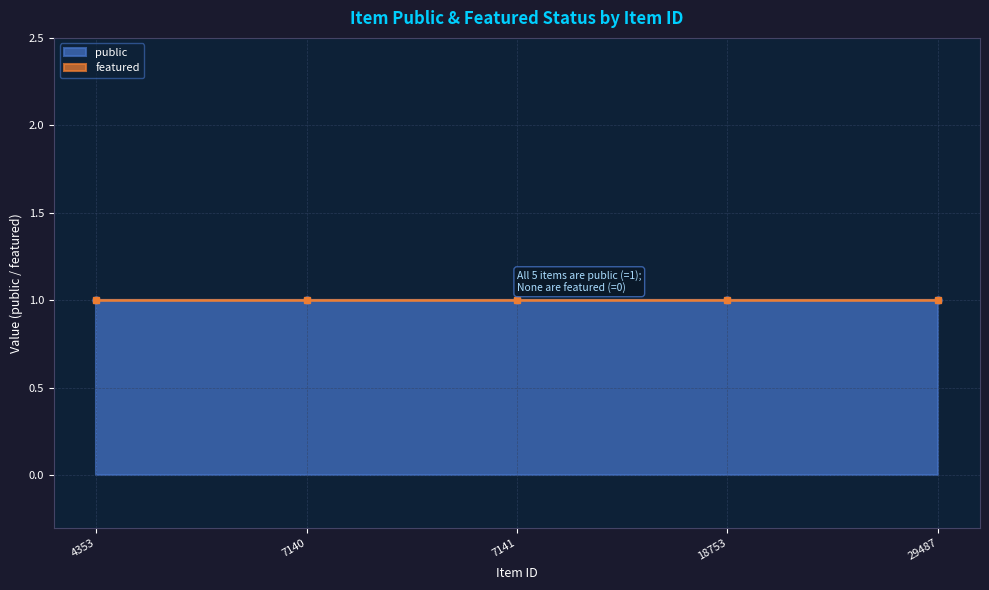

True or false: public has more than 2 points higher than both neighbors.

False